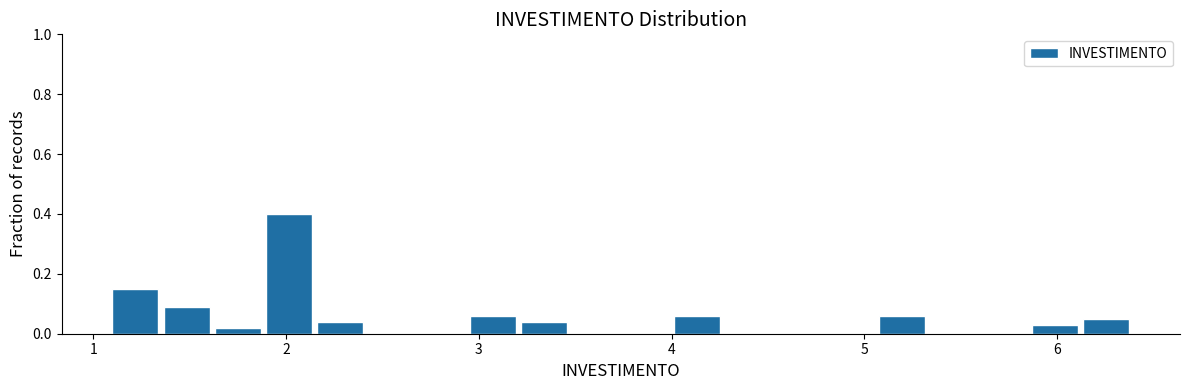

Read against the x-axis, roughly where is the centre of the tallest bar?

2.0